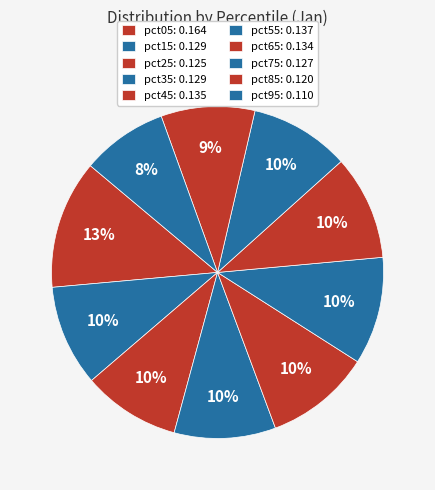

How many slices are in this pie chart?

10